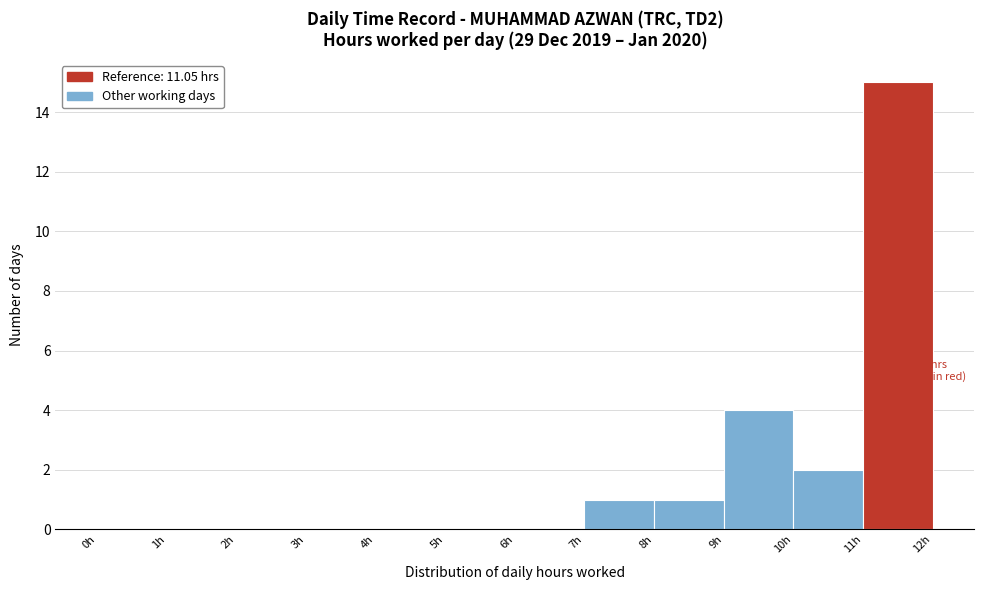

Over which range of the x-axis is the bar tallest?

11 to 12